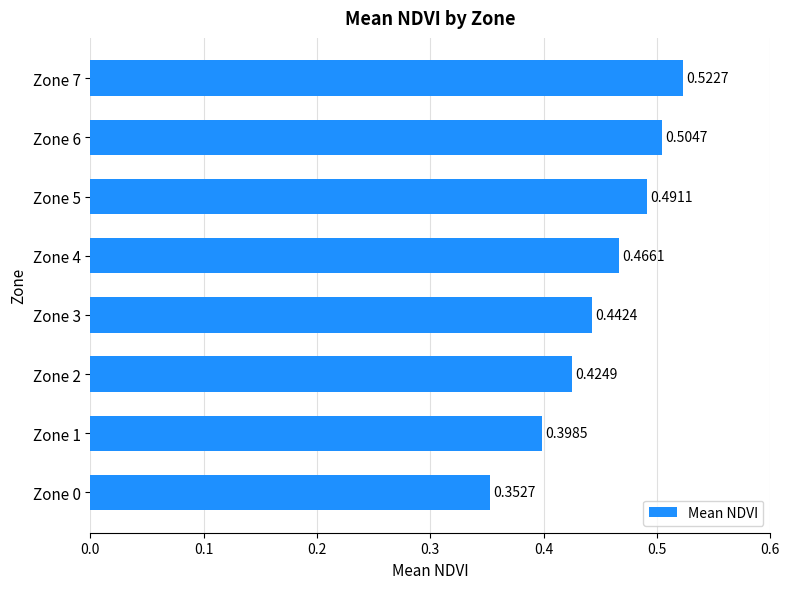

Which has a higher value, Zone 6 or Zone 2?

Zone 6